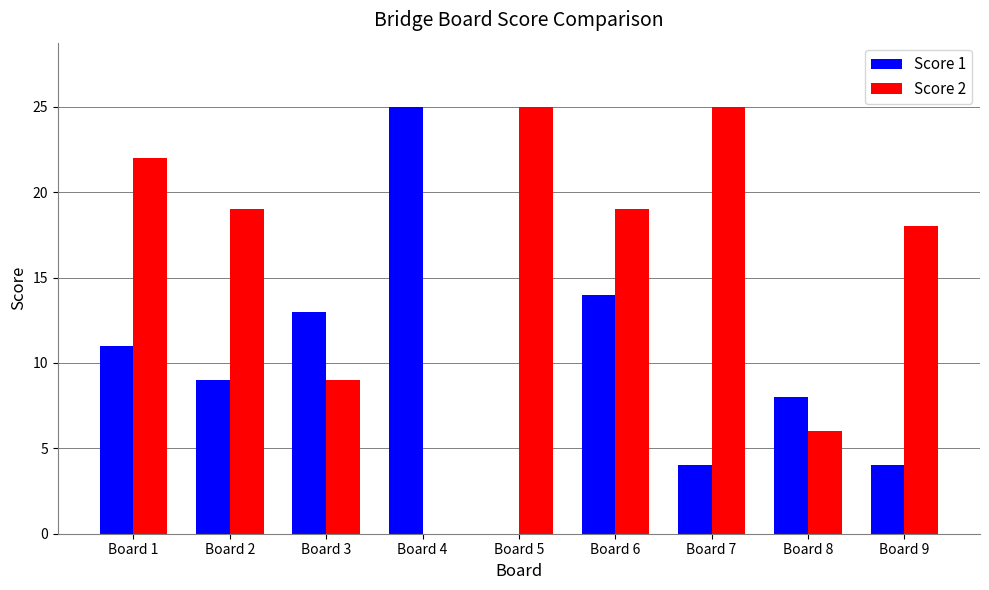

Is it true that Score 2 equals 19 at Board 2?

True